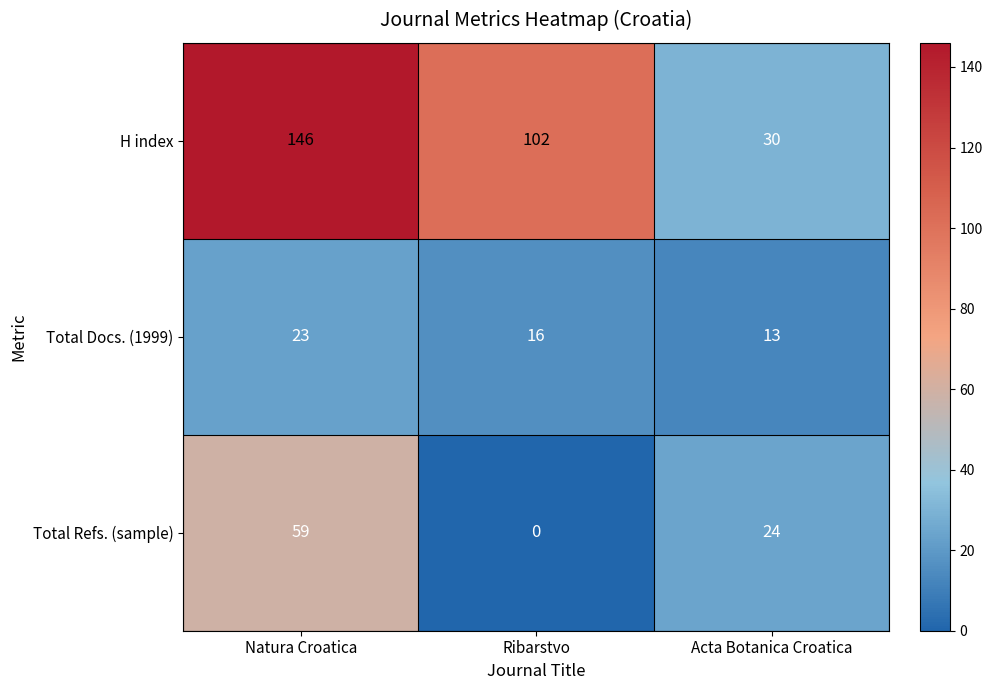

Read the Total Docs. (1999) value at Natura Croatica, to the nearest 5.

25